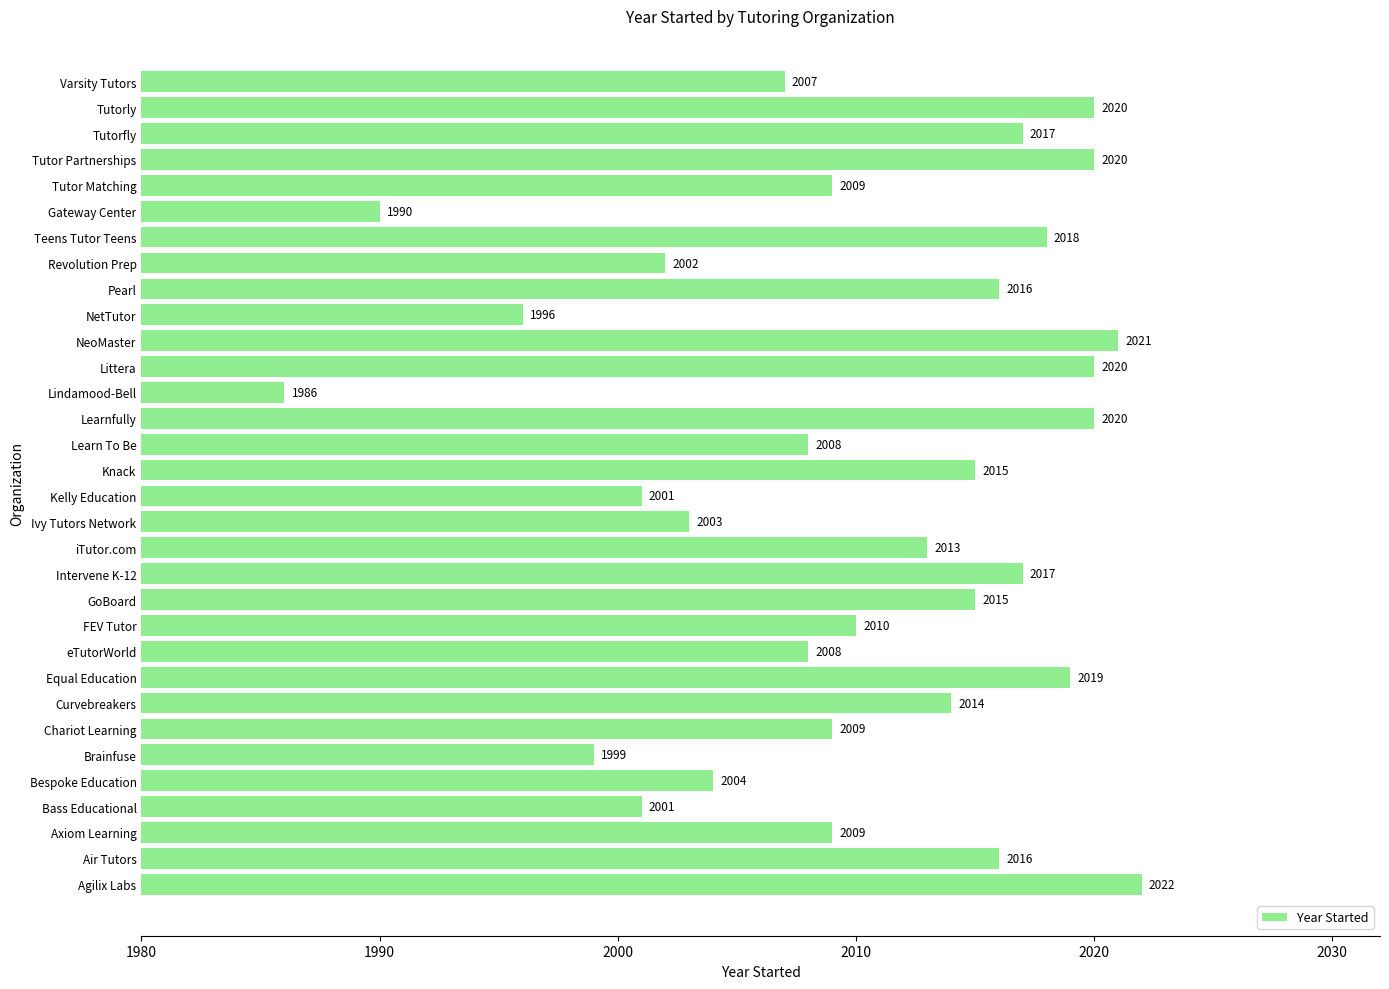

The chart shows a value of 1990 at Gateway Center. True or false?

True